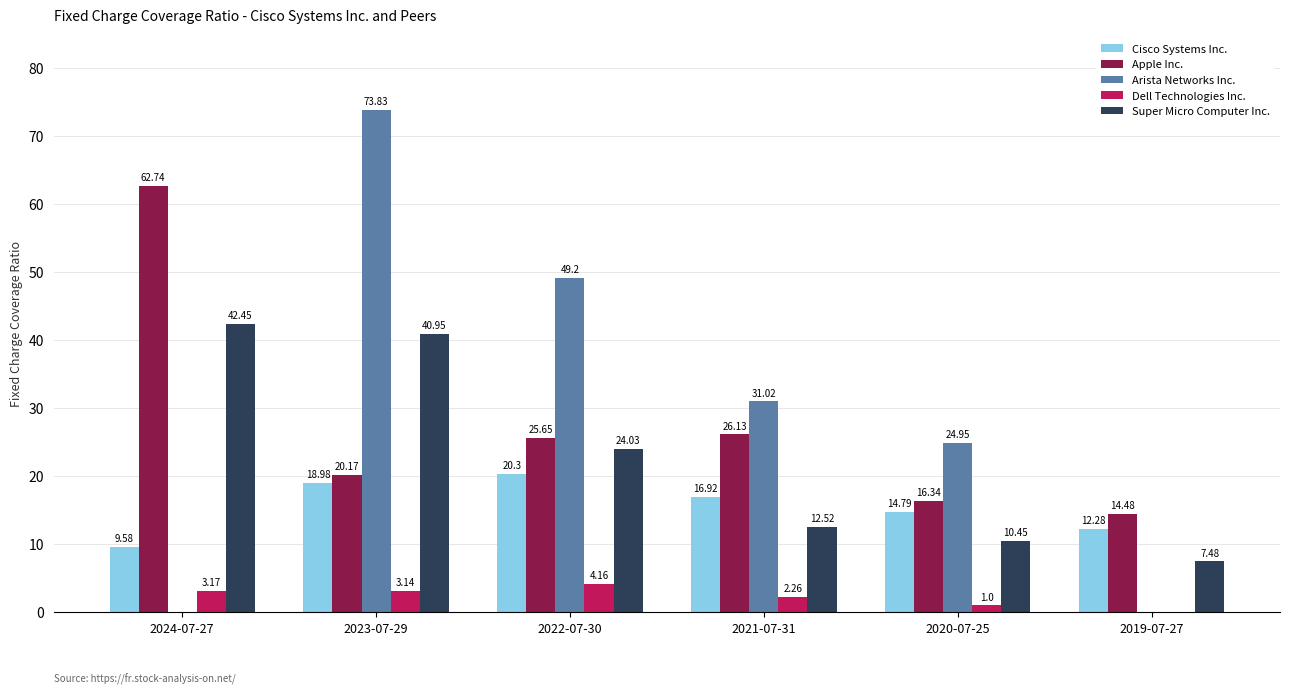

Are the bars horizontal?

No